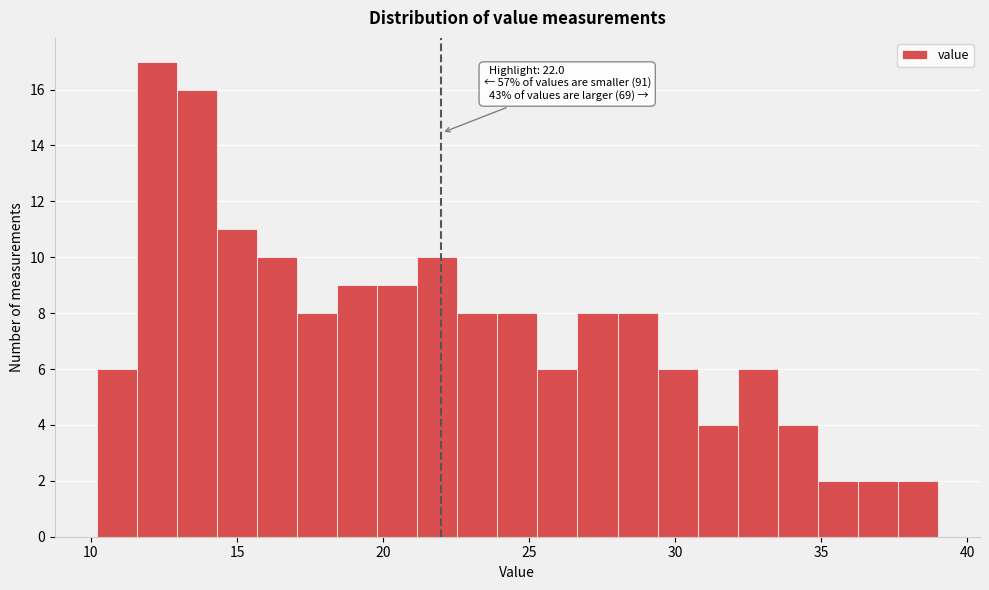

Around what value on the x-axis is the tallest bar? Give the approximate position of its centre, as read against the axis.

12.5